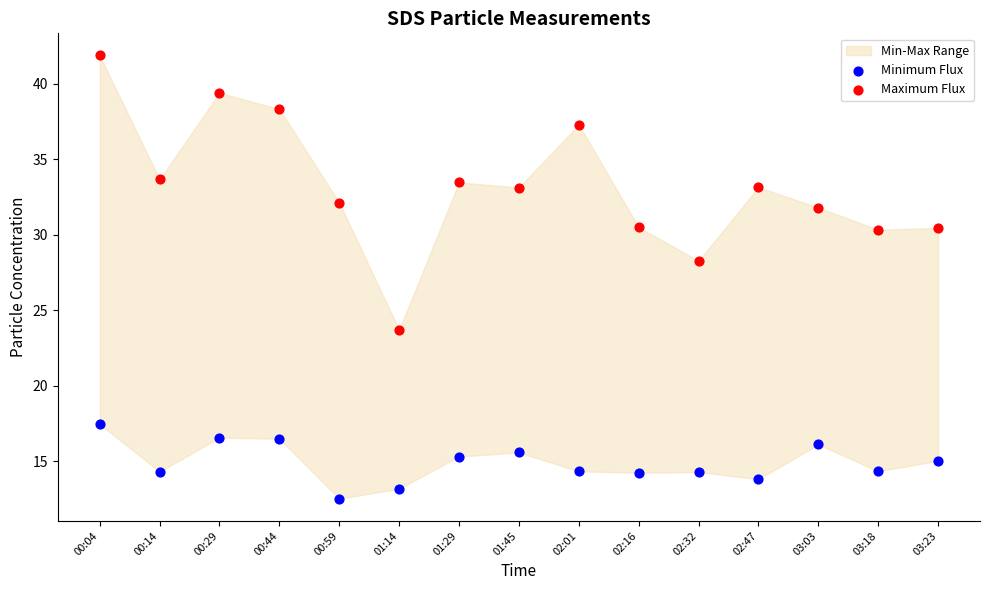

Which series reaches the maximum Y coordinate?

Maximum Flux